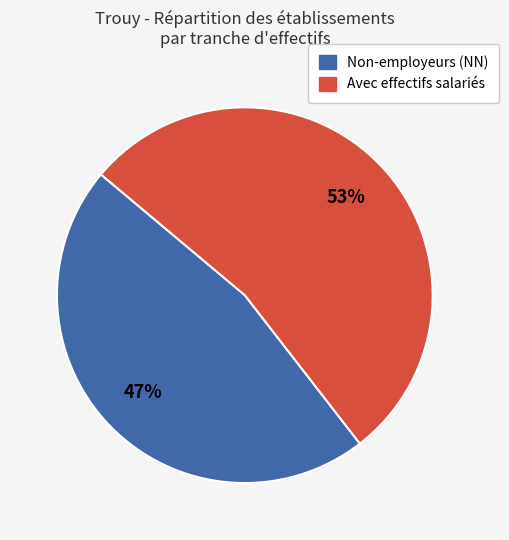

To the nearest percent, what is the average slice percentage?

50%